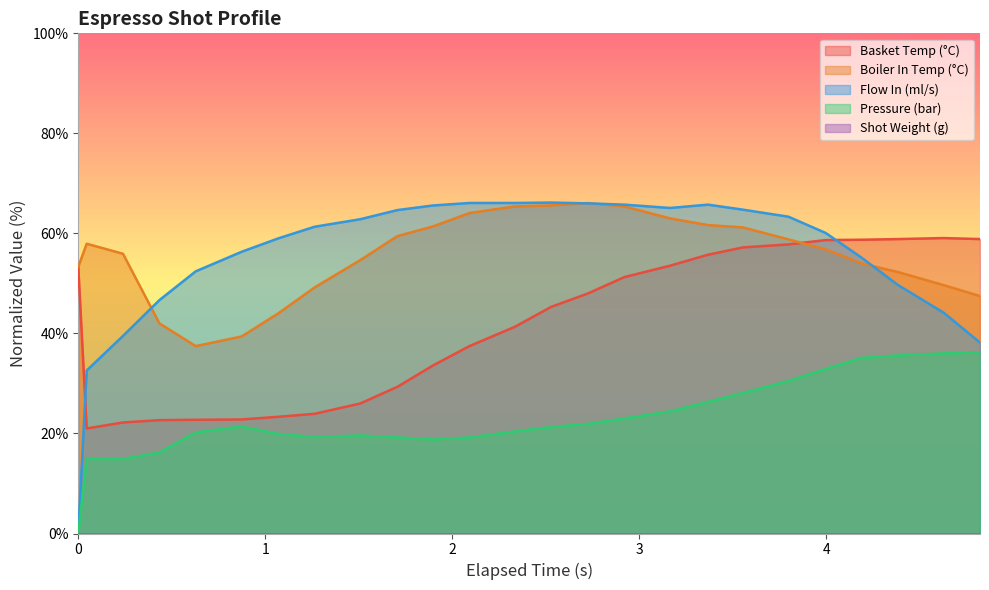

What is the maximum value shown in the chart?

66.2